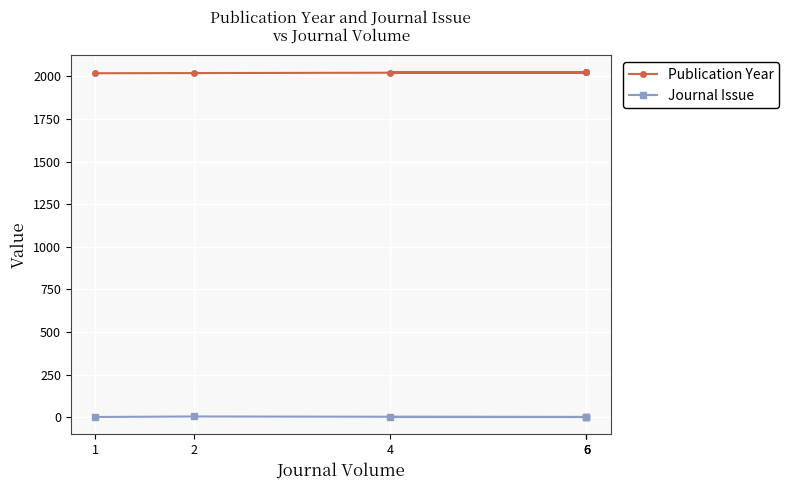

At which category is the sum across all series the highest?

6